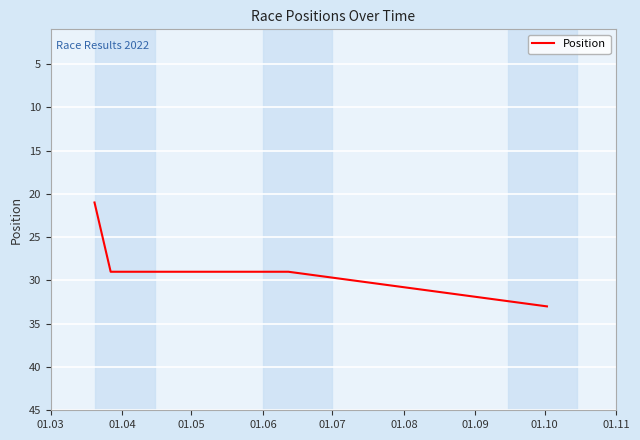

How many lines are shown in the chart?

1